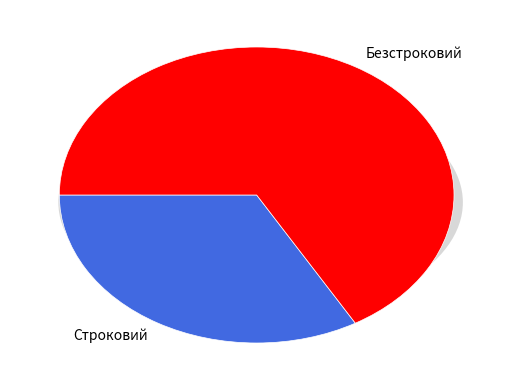

Count the number of slices in the pie.

2